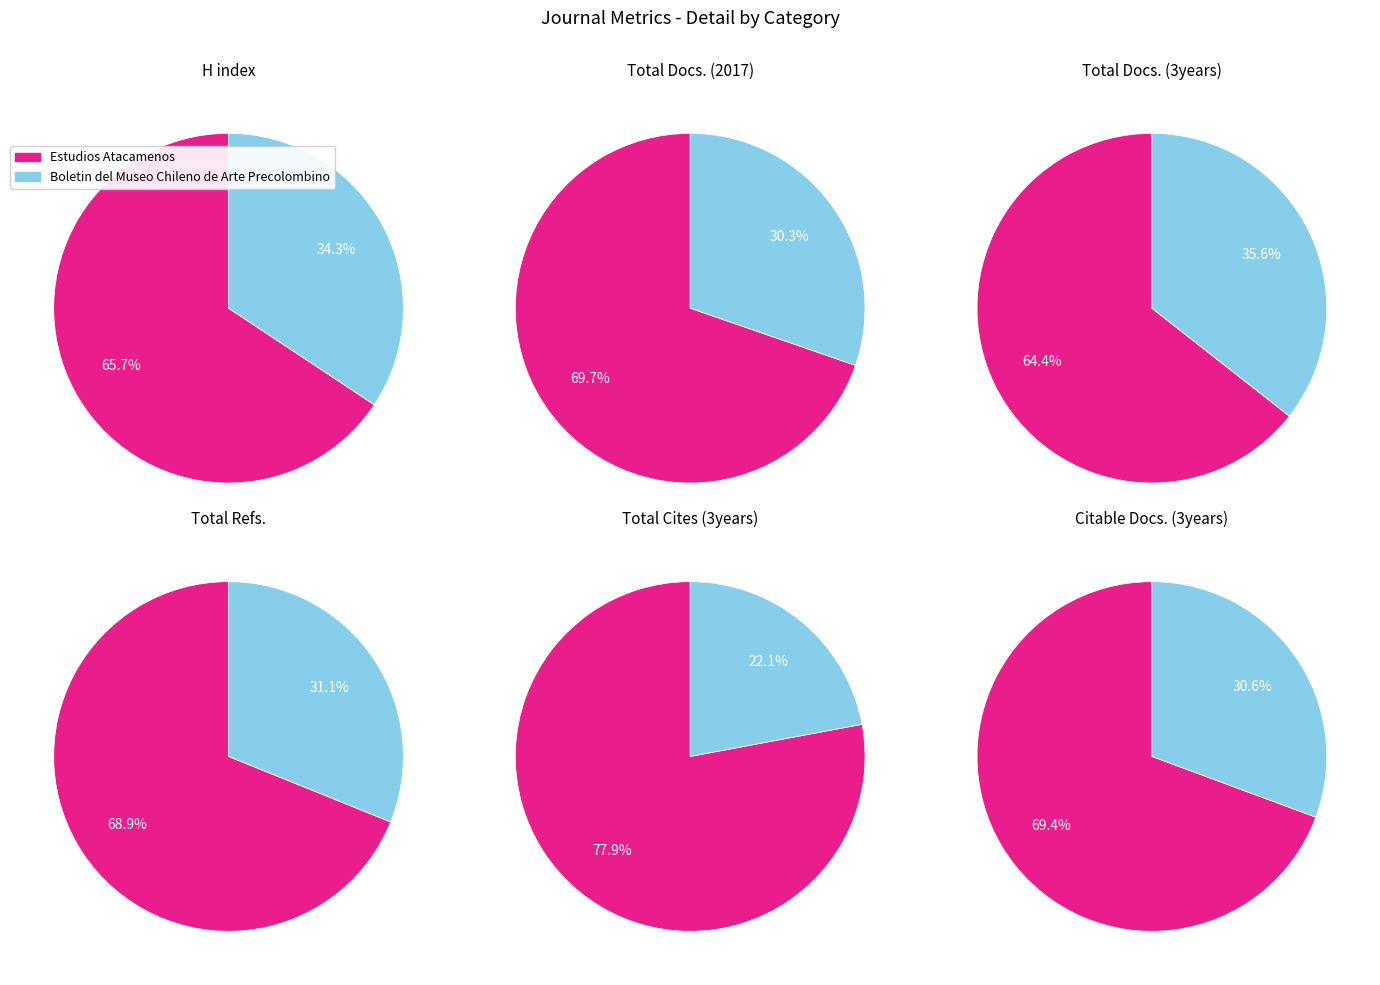

To the nearest percent, what portion does Estudios Atacamenos represent?

70%